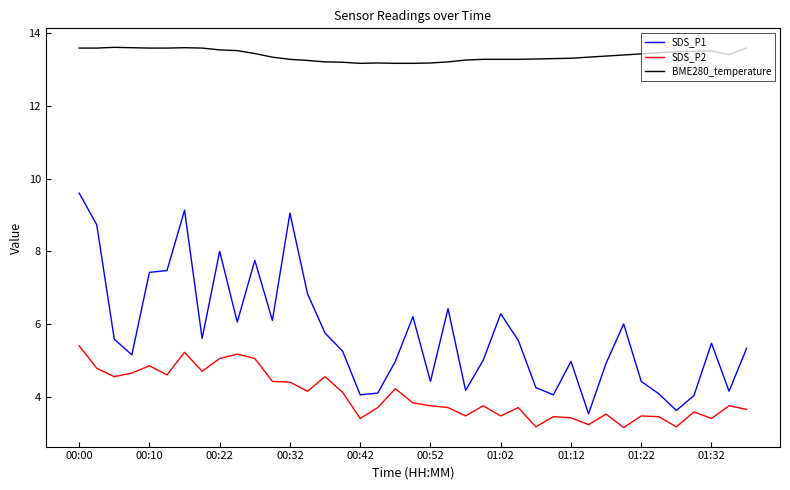

In SDS_P2, how many points are higher than both neighbors (excluding endpoints)?

12